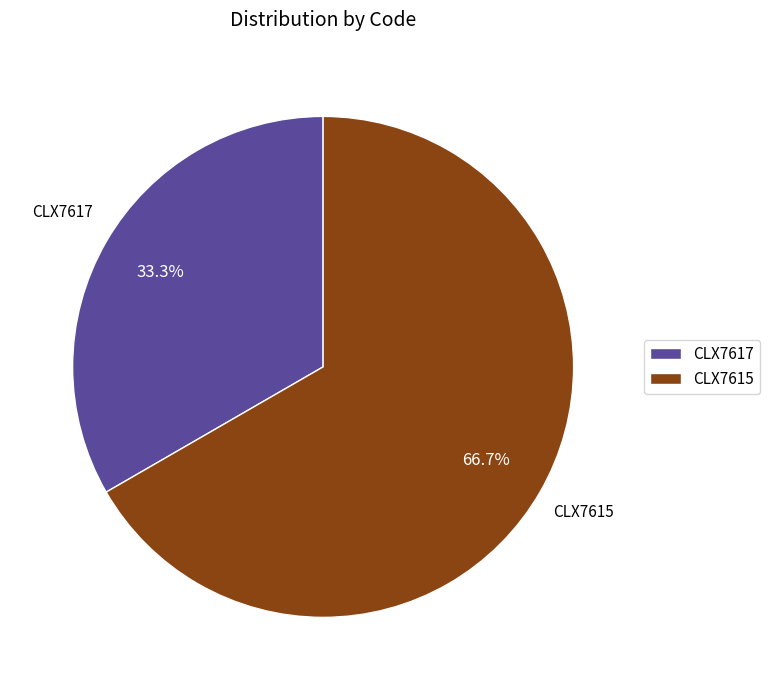

Between CLX7617 and CLX7615, which is larger?

CLX7615